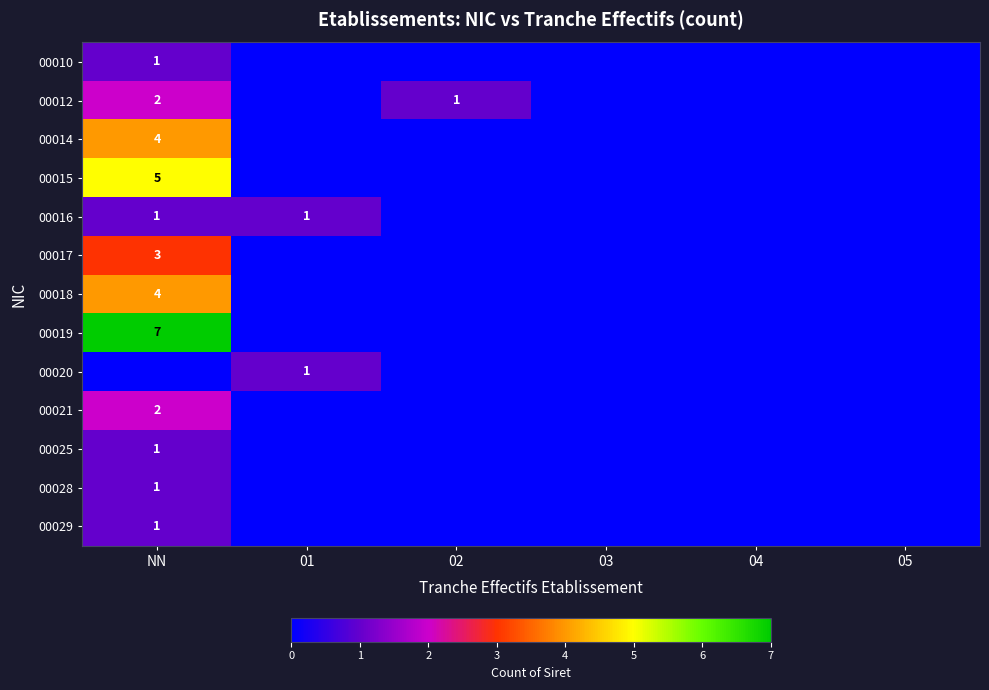

The 00018 series shows 4 at NN. True or false?

True